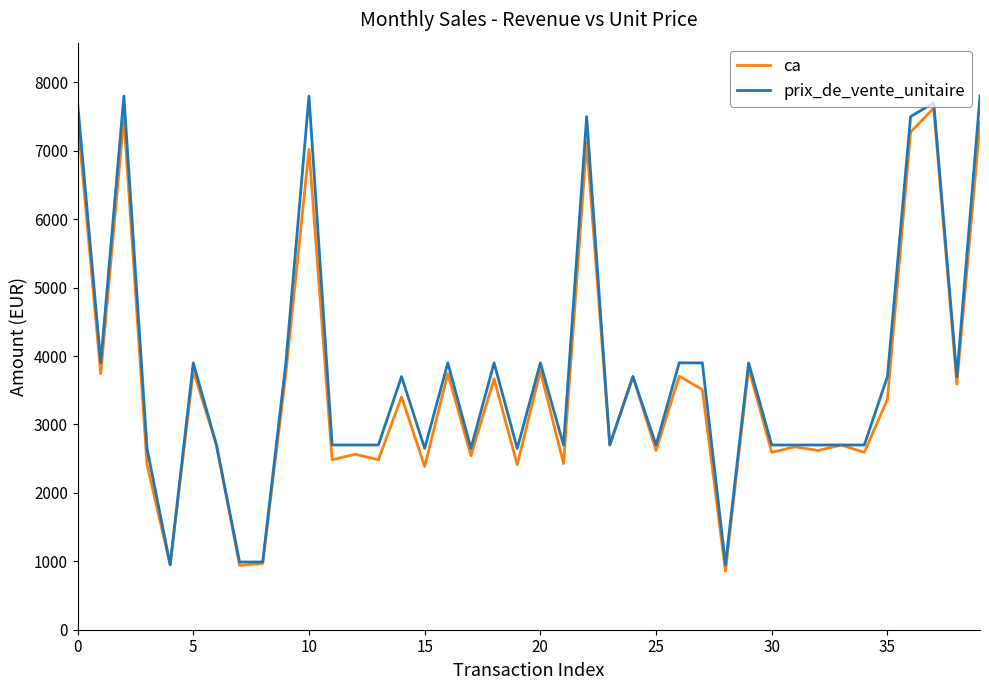

What is the smallest value displayed?

855.0